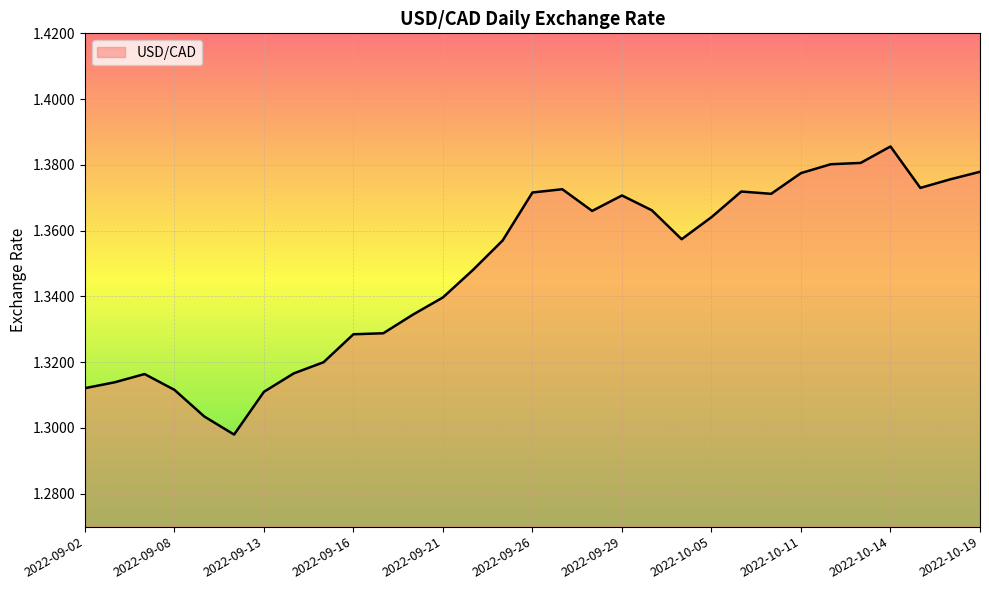

Reading left to right, extract all data points from this chart.

1.3	1.3	1.3	1.3	1.3	1.3	1.3	1.3	1.3	1.3	1.3	1.3	1.3	1.3	1.4	1.4	1.4	1.4	1.4	1.4	1.4	1.4	1.4	1.4	1.4	1.4	1.4	1.4	1.4	1.4	1.4